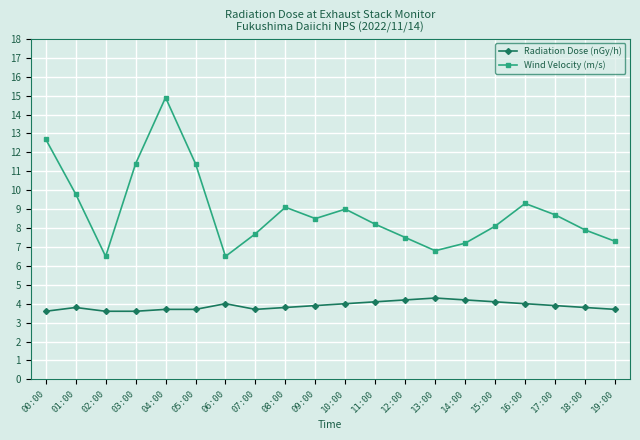

Rank the series at 06:00 from lowest to highest value.

Radiation Dose (nGy/h), Wind Velocity (m/s)